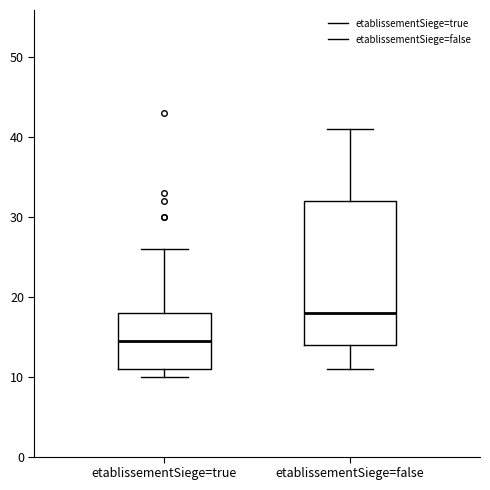

Where is the lower edge of the box for etablissementSiege=false on the y-axis? The values are not printed on the chart, so give them approximately, as read against the axis.

14